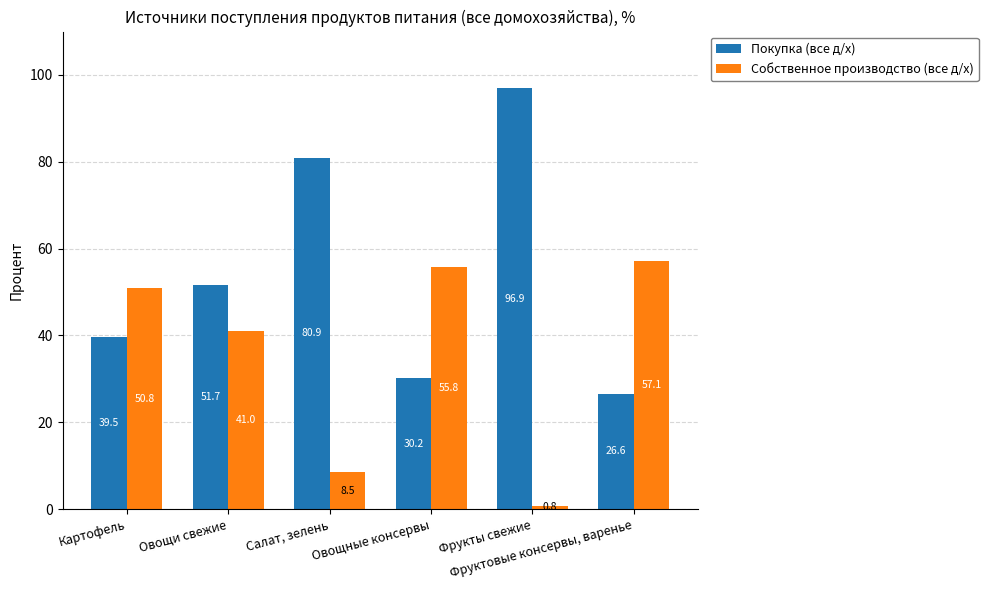

What is the label of the 1st bar from the left?

Картофель